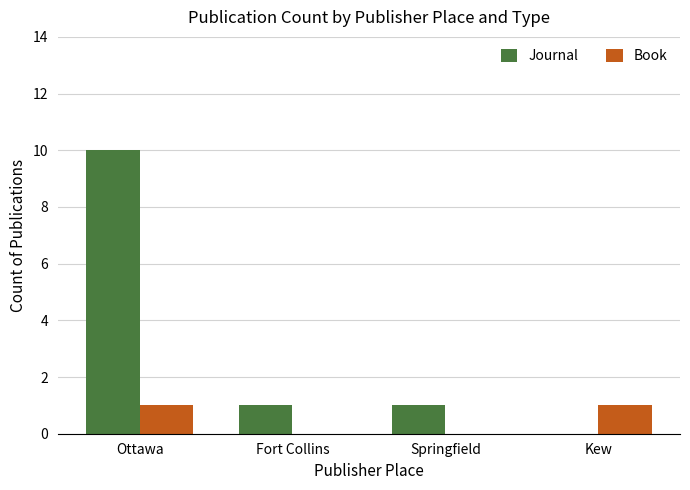

True or false: Journal has a value of 4 at Kew.

False